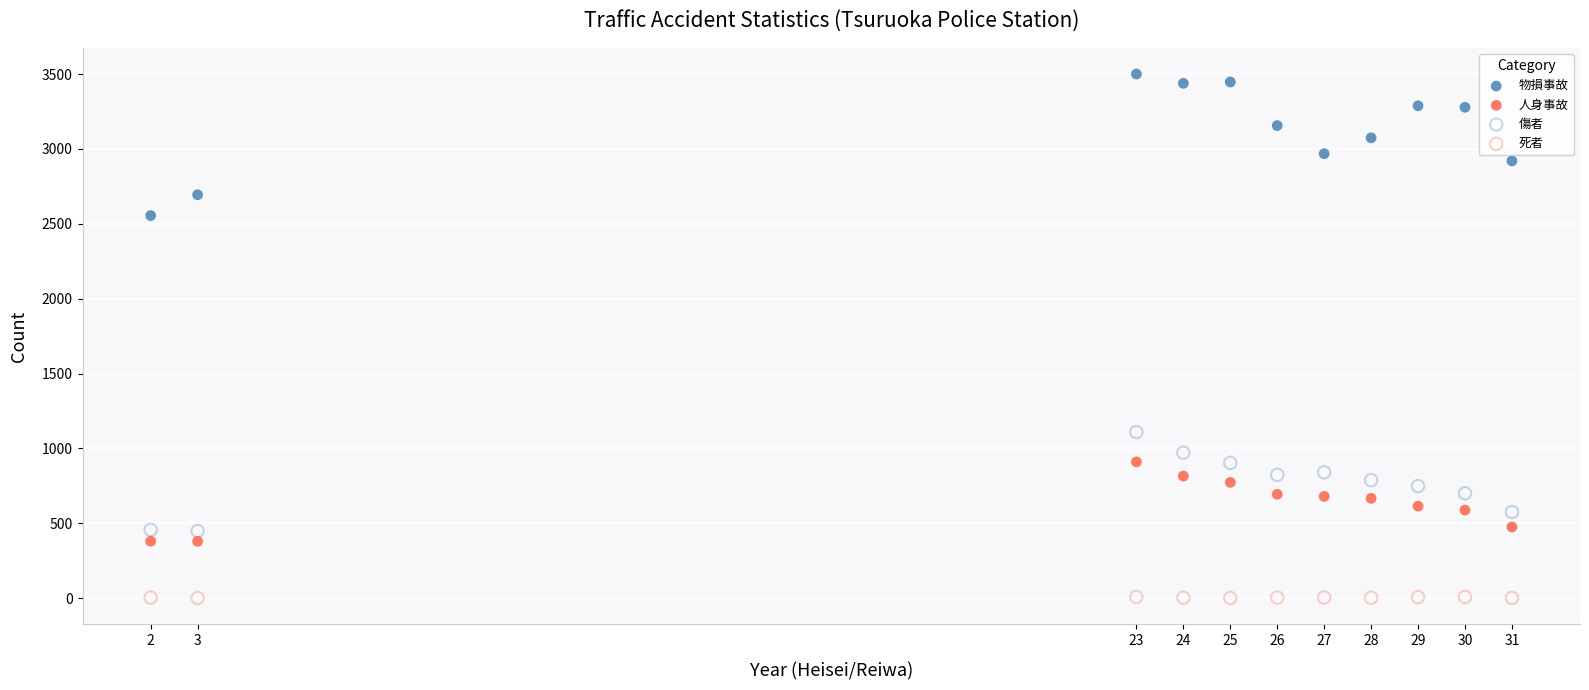

Across all data points, what is the range of Y values (max minus min)?

3498